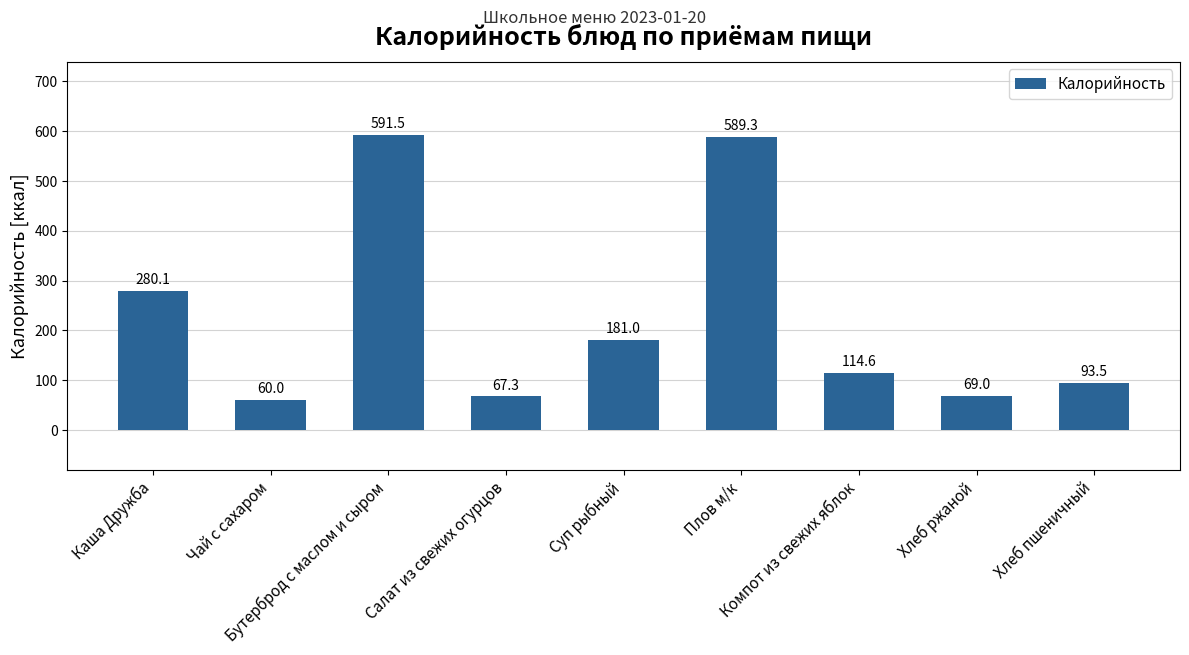

What is the maximum value shown in the chart?

591.5